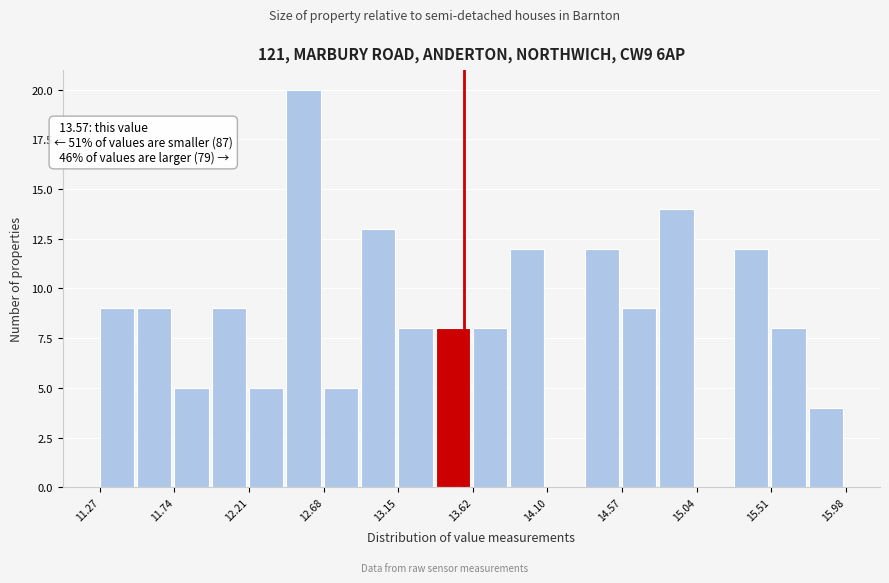

Which range on the x-axis has the tallest bar?

12.45 to 12.70